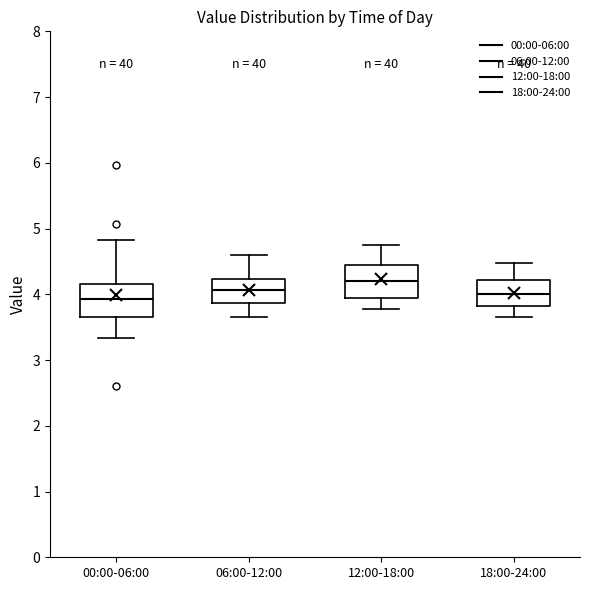

Reading left to right, transcribe this box plot: for each box, give where its median line is, the range the box spans, and where its two whiskers end, as read against the y-axis. The values are not printed on the chart, so give them approximately, as read against the axis.

00:00-06:00: median 3.9, box 3.7 to 4.2, whiskers 3.3 to 4.8
06:00-12:00: median 4.1, box 3.9 to 4.2, whiskers 3.7 to 4.6
12:00-18:00: median 4.2, box 4.0 to 4.5, whiskers 3.8 to 4.8
18:00-24:00: median 4.0, box 3.8 to 4.2, whiskers 3.7 to 4.5